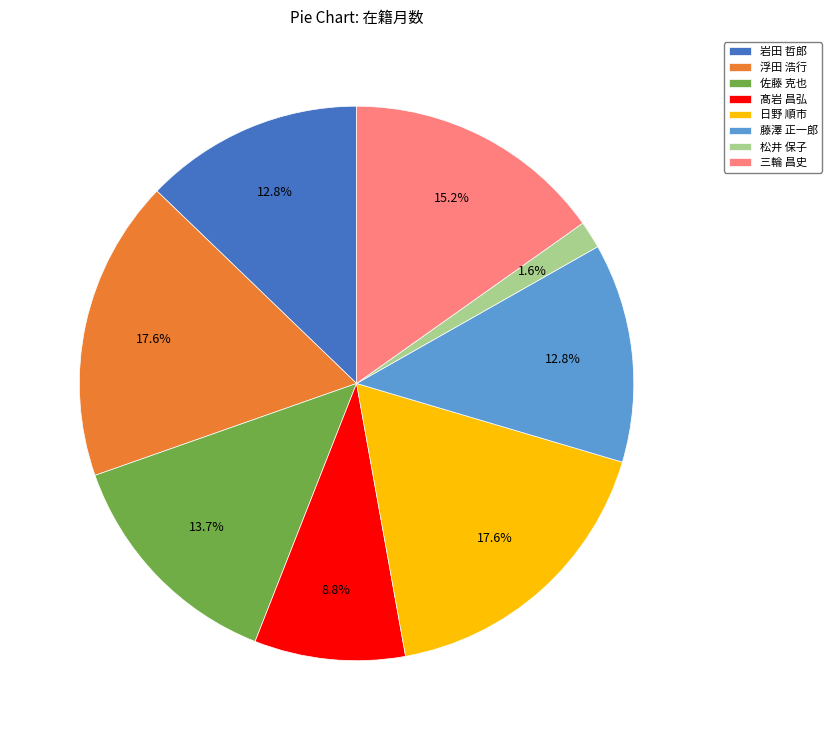

How many slices are in this pie chart?

8